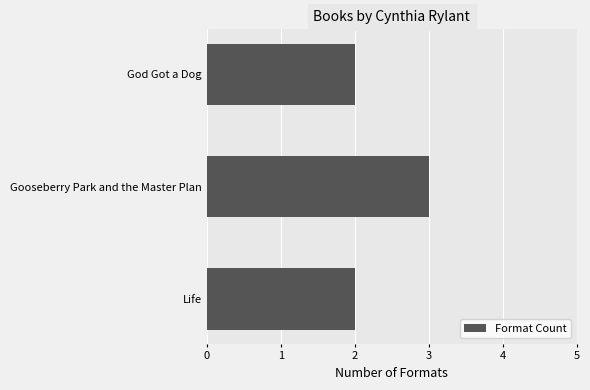

What is the average value?

2